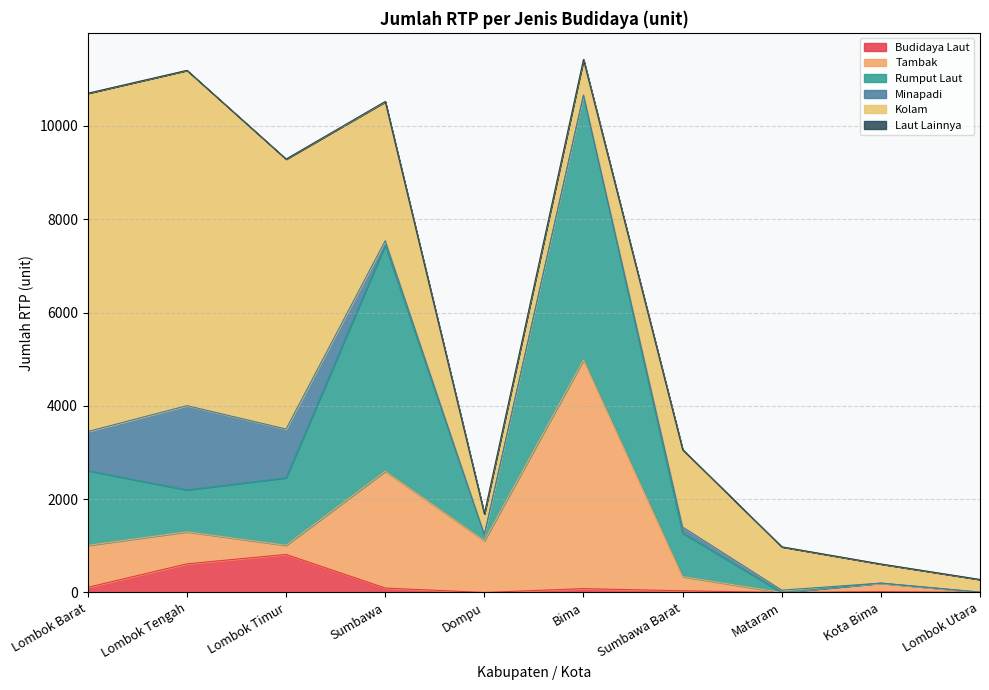

What is the total value across all series at Lombok Tengah?

11191